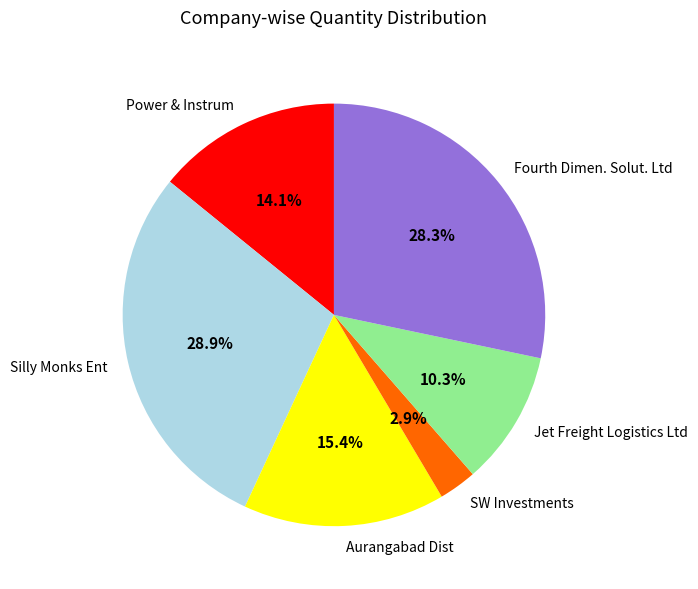

To the nearest percent, what portion does Silly Monks Ent represent?

29%